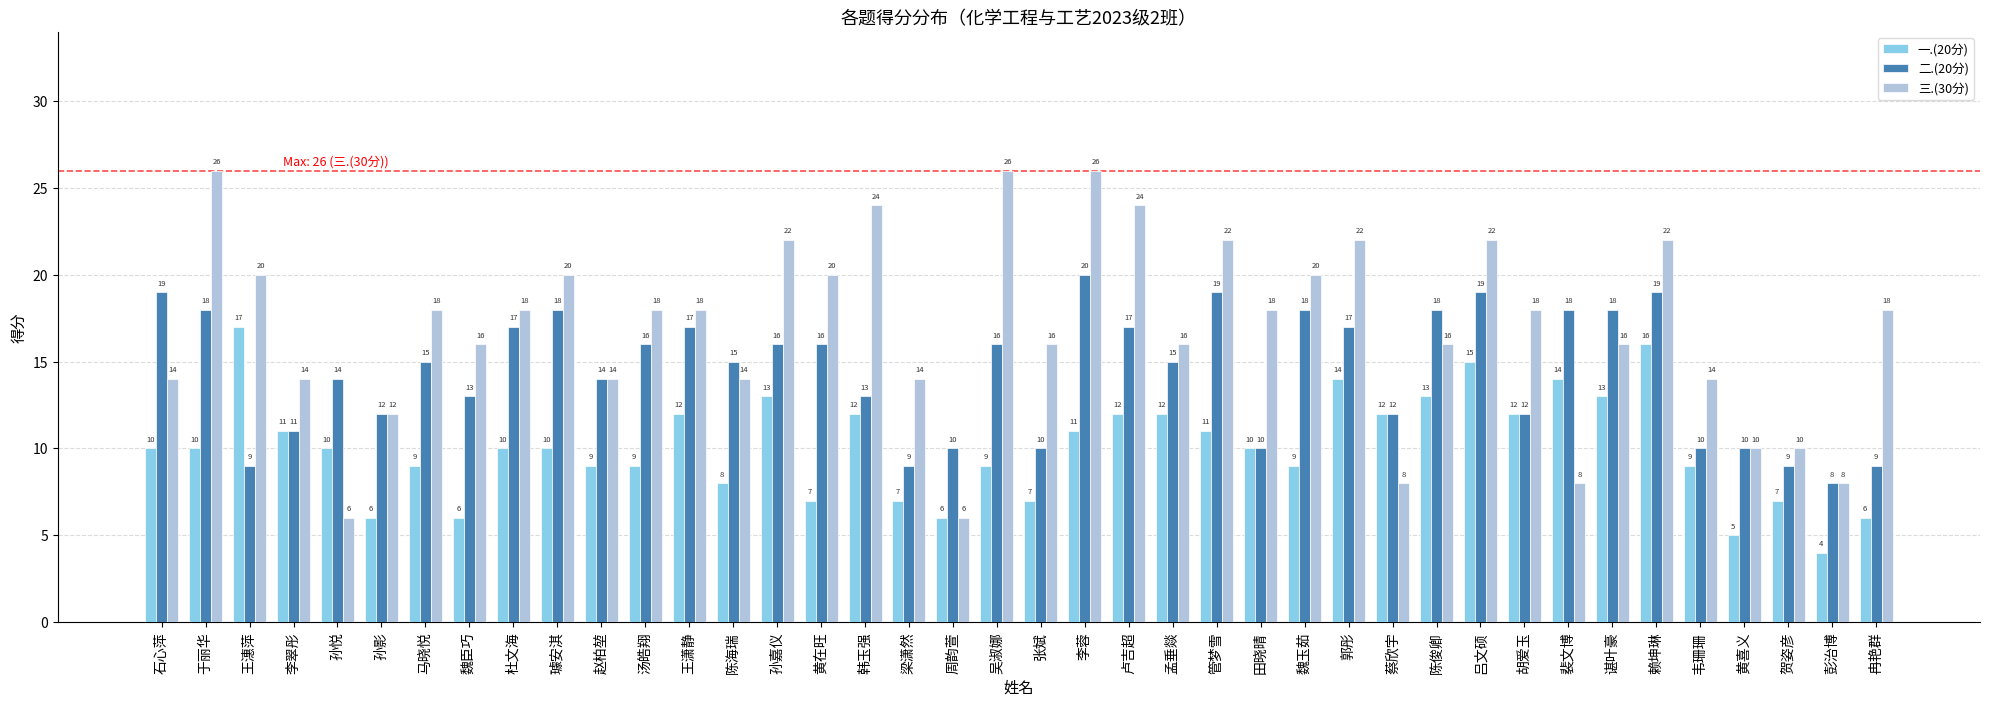

What is the label of the 6th bar from the left?

孙影